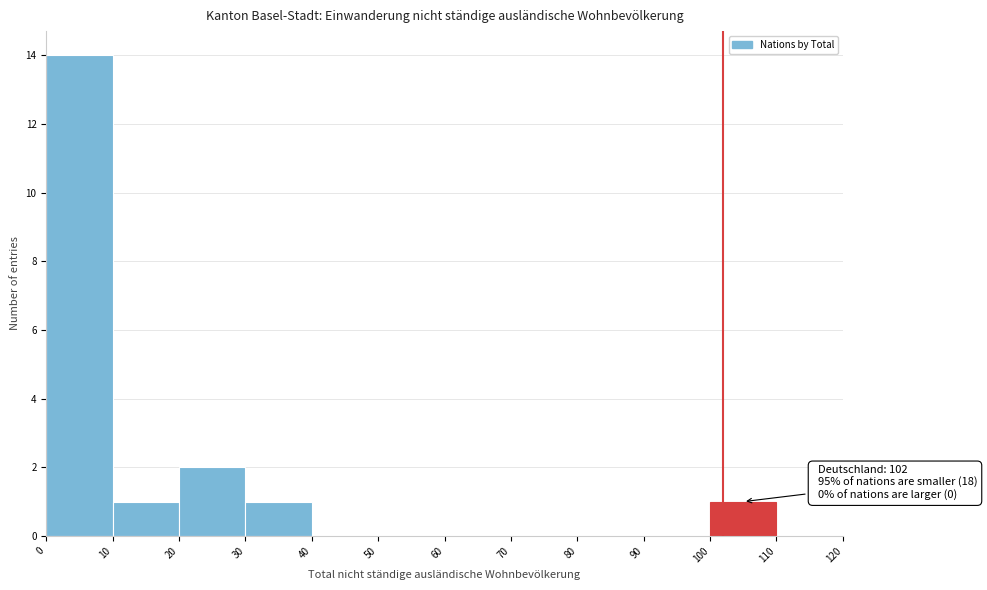

Which range on the x-axis has the tallest bar?

0 to 10